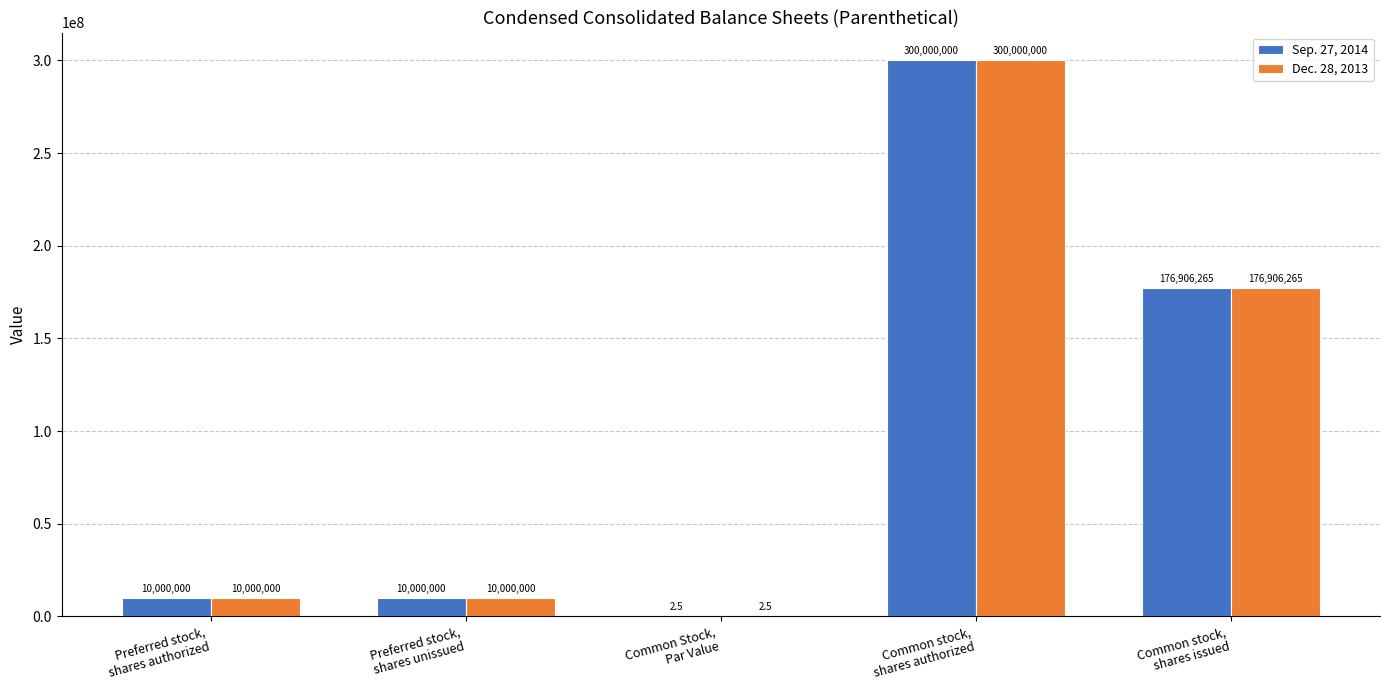

How many categories are shown in the chart?

5